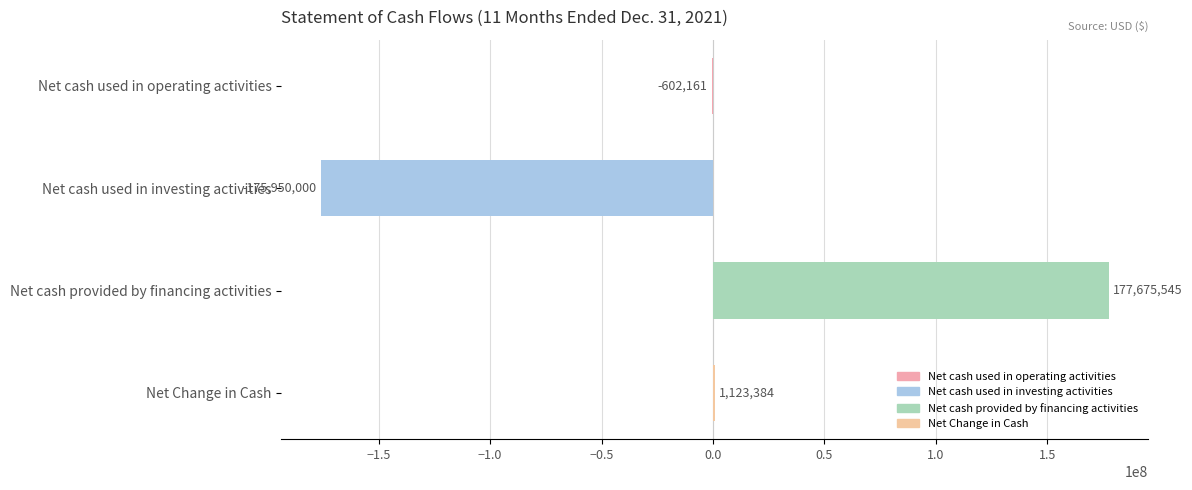

Where is the data nearest to the value 862772?

Net Change in Cash